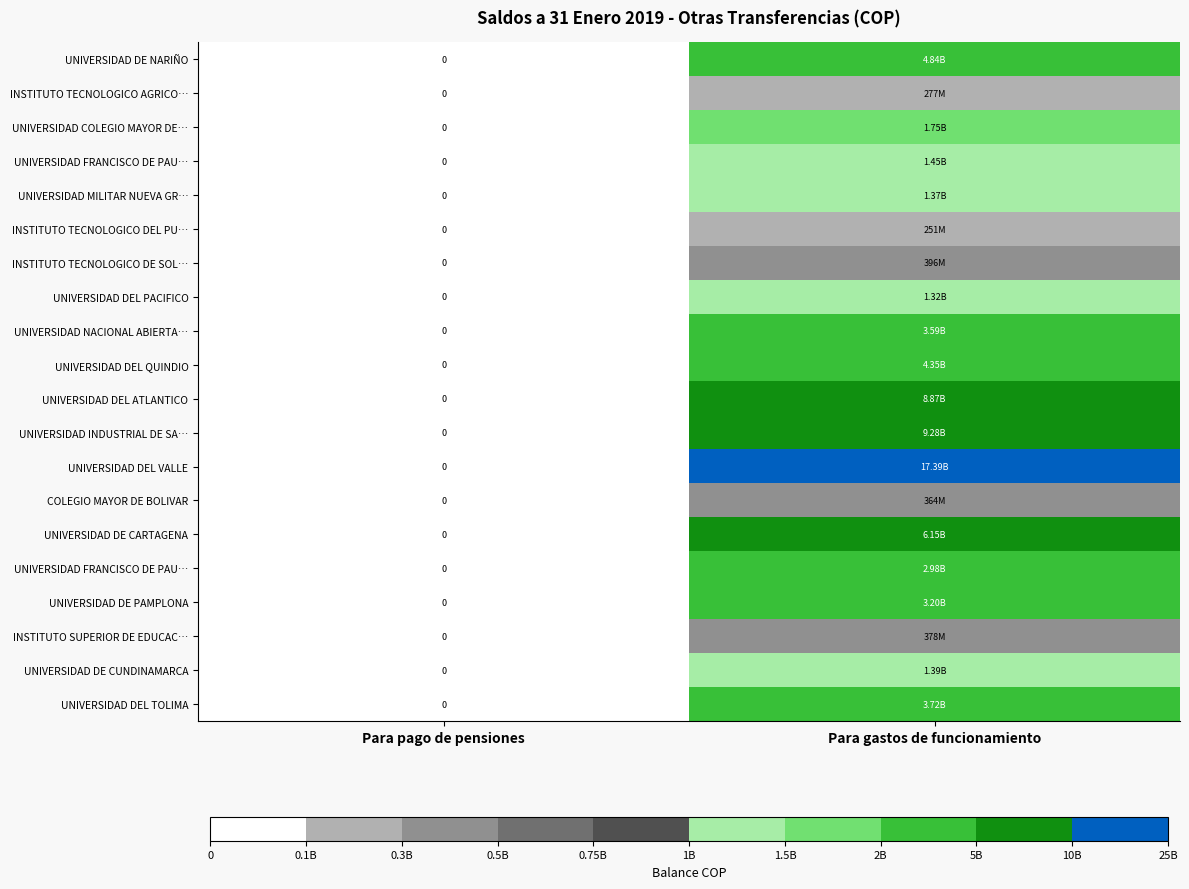

Which label corresponds to the largest value in the chart?

Para gastos de funcionamiento